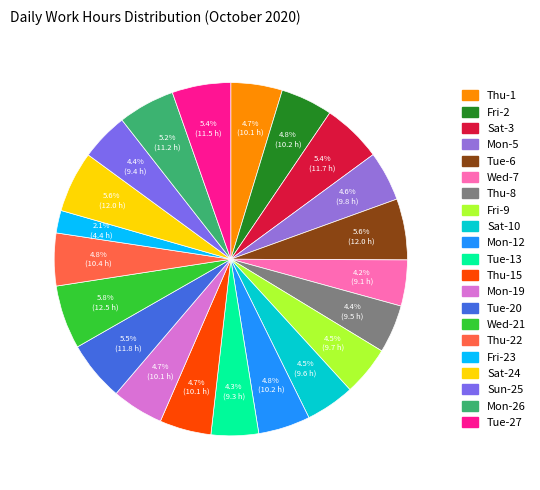

How many segments does this pie chart have?

21